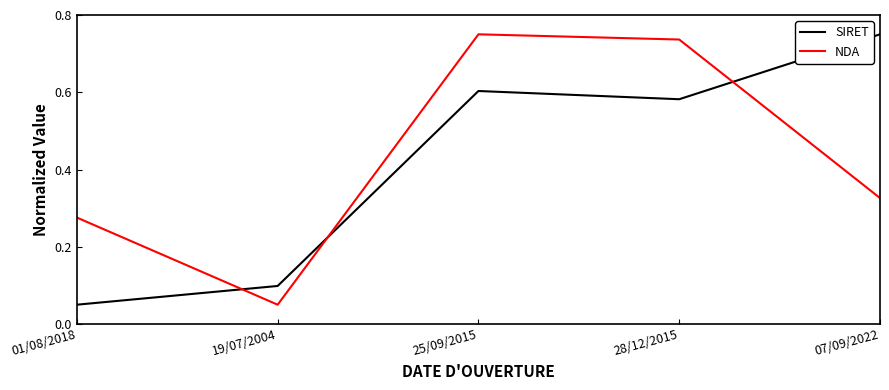

At which category is the sum across all series the highest?

25/09/2015